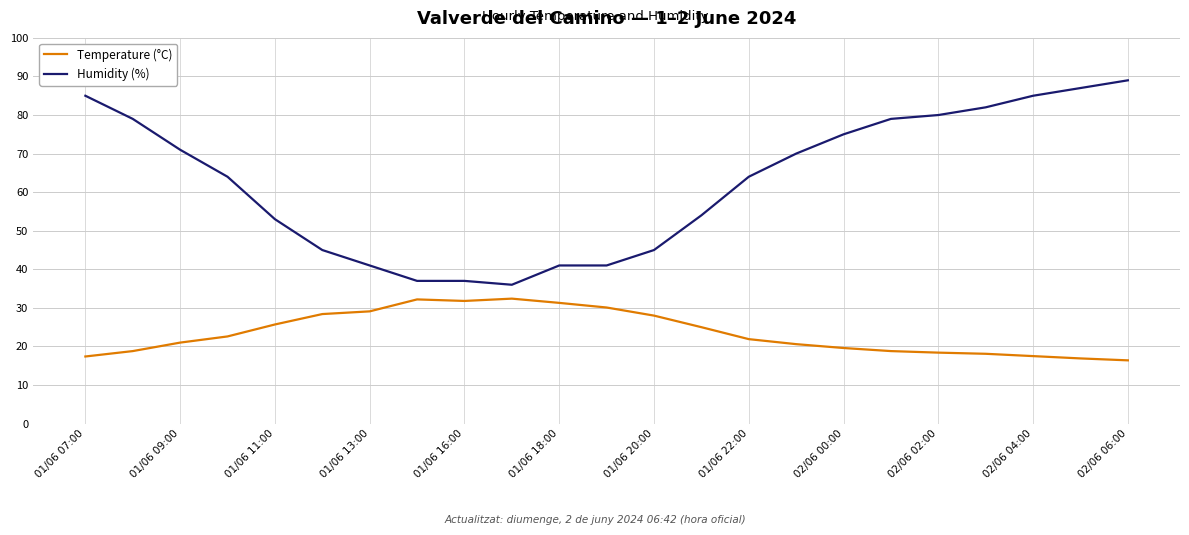

Which series has the largest total across all categories?

Humidity (%)